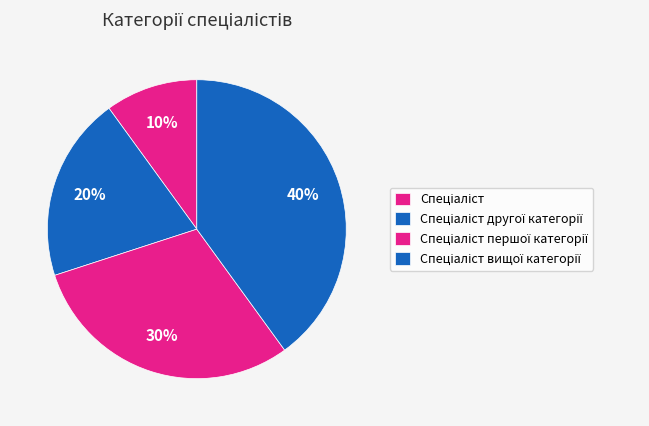

Count the number of slices in the pie.

4